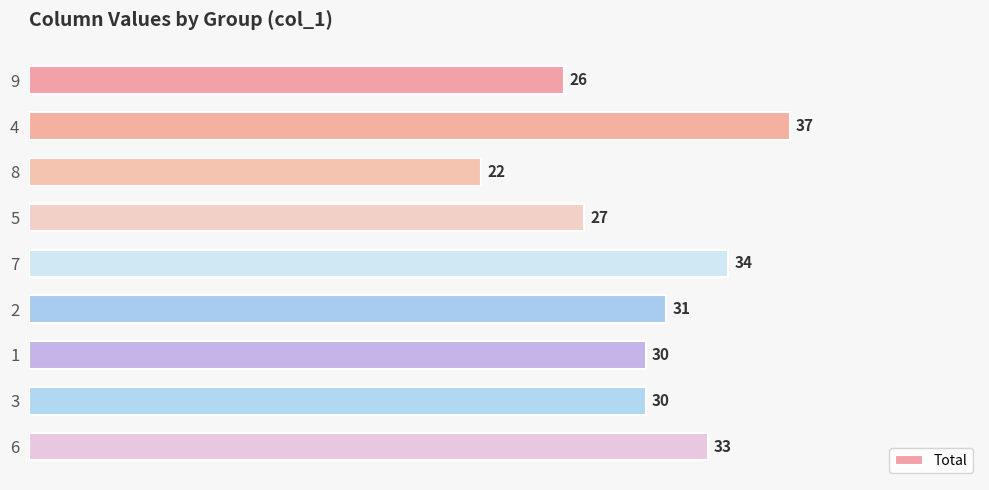

Reading top to bottom, extract all data points from this chart.

26	37	22	27	34	31	30	30	33